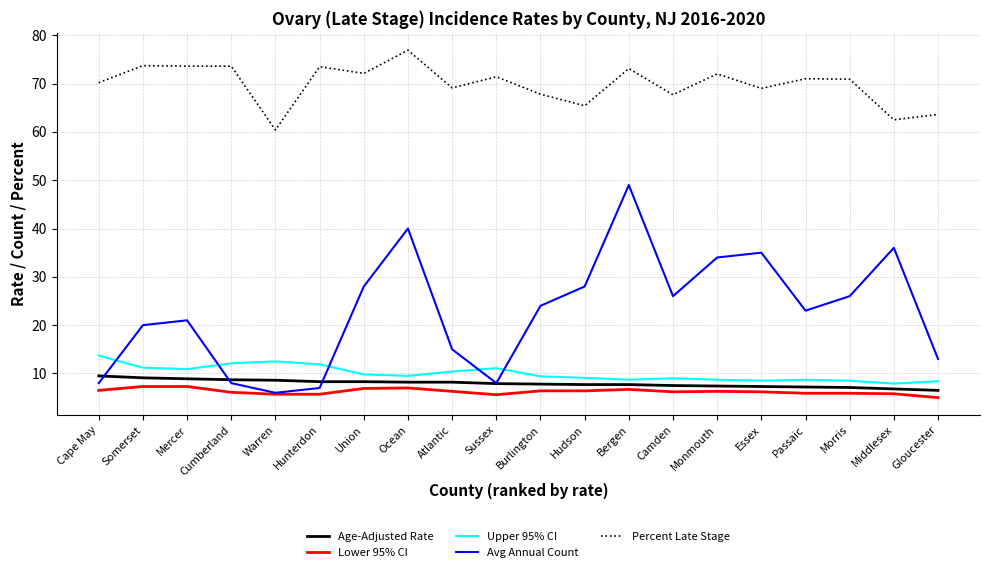

What are all the series names shown in the legend?

Age-Adjusted Rate, Lower 95% CI, Upper 95% CI, Avg Annual Count, Percent Late Stage